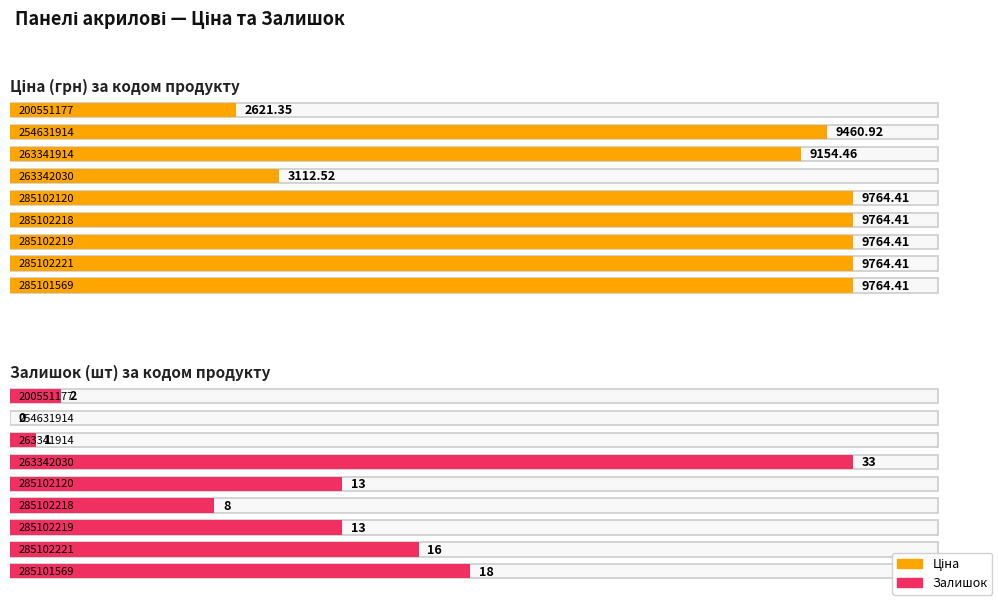

Is the value of Ціна at 285101569 greater than the value of Залишок at 263342030?

Yes